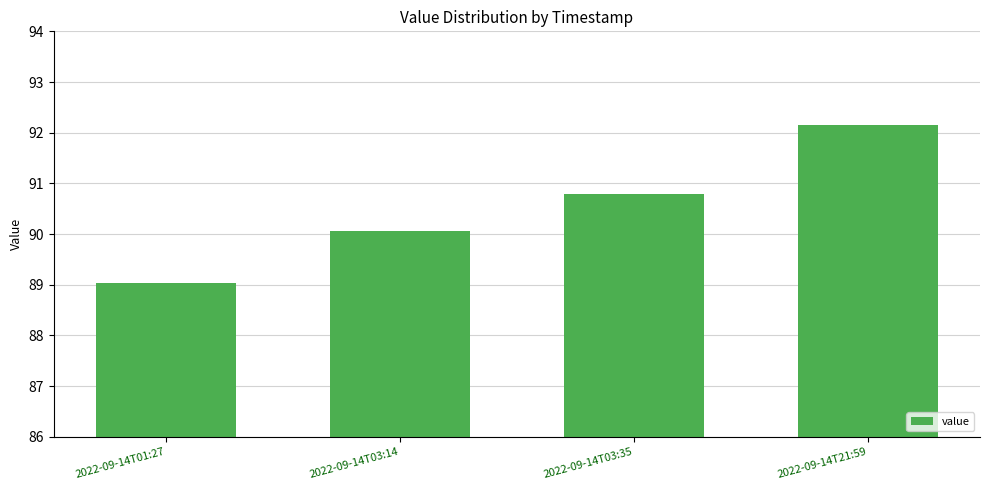

The value at 2022-09-14T03:35 is 30.4. True or false?

False